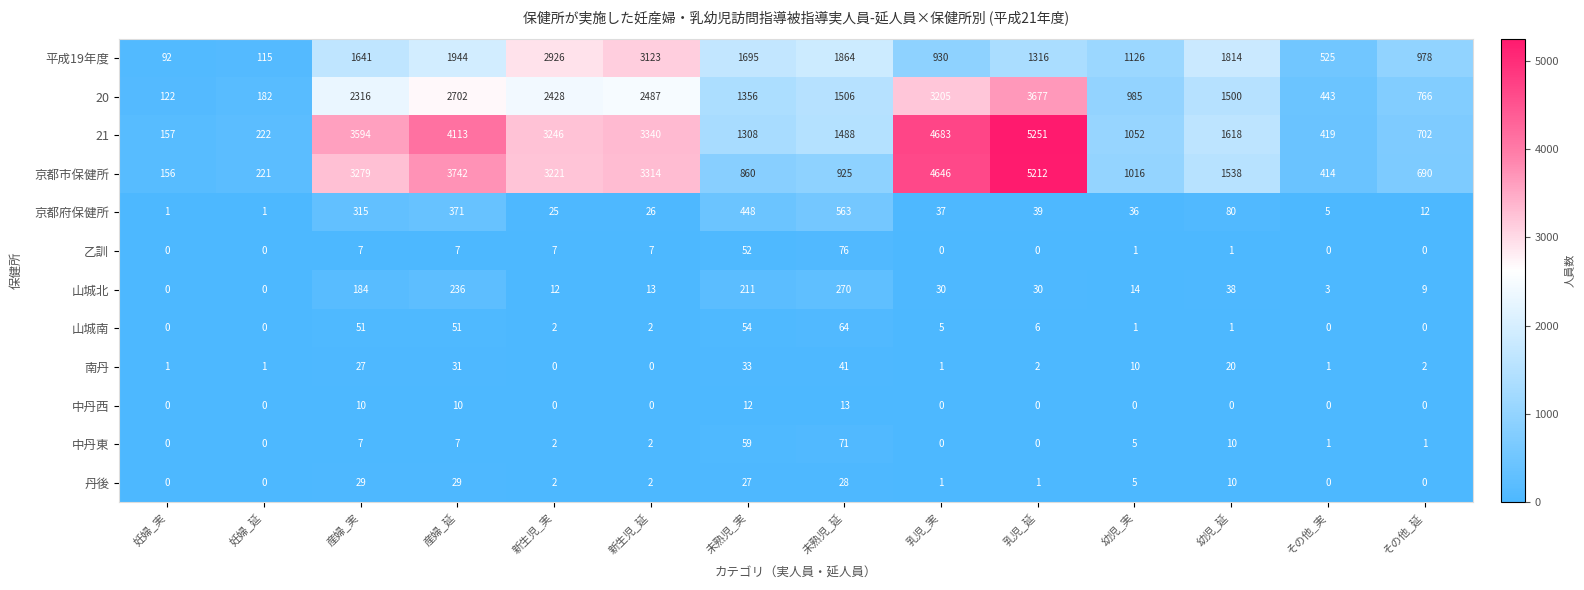

At how many categories does at least one series exceed 274?

12